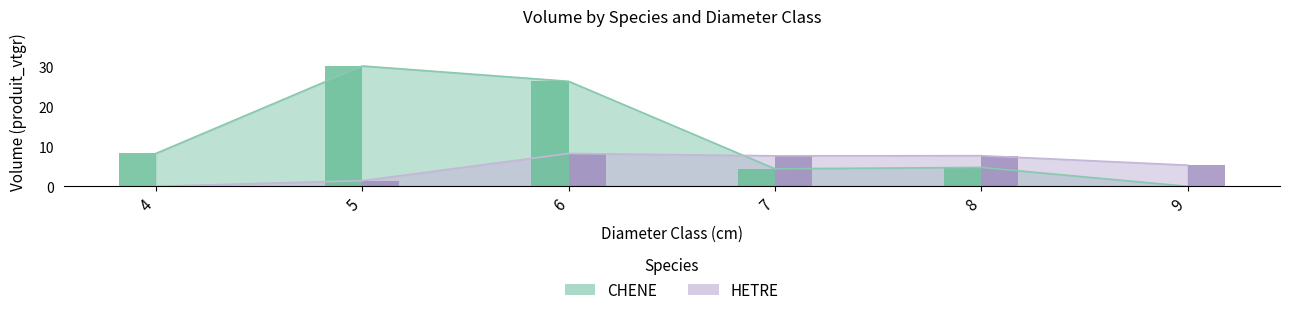

Are the bars grouped side by side (vs. stacked)?

Yes